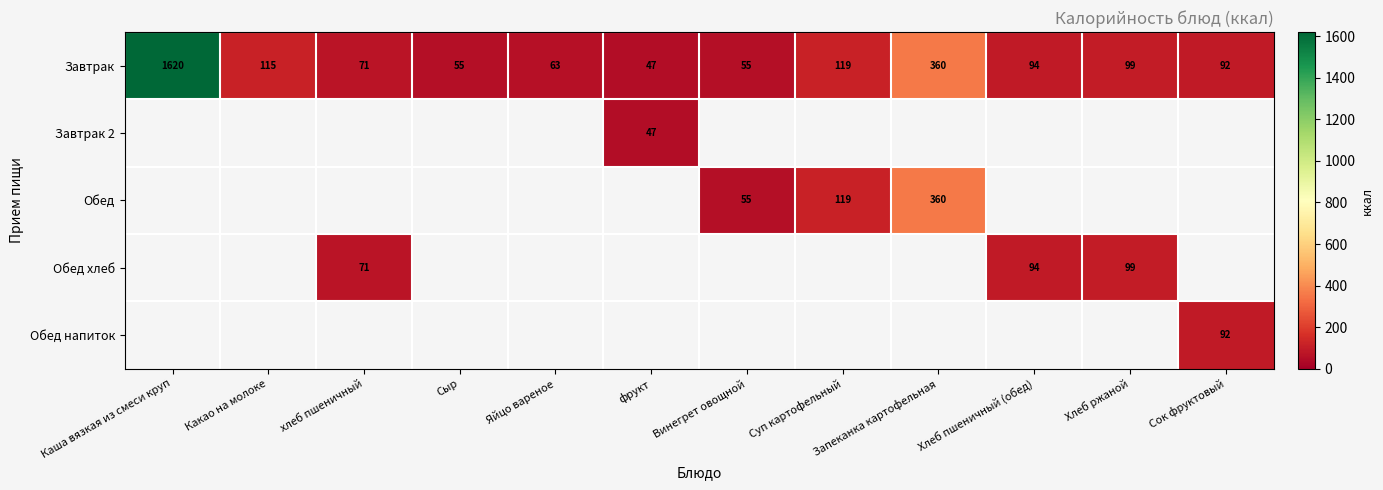

Which has a higher value, Сок фруктовый or Запеканка картофельная?

Запеканка картофельная